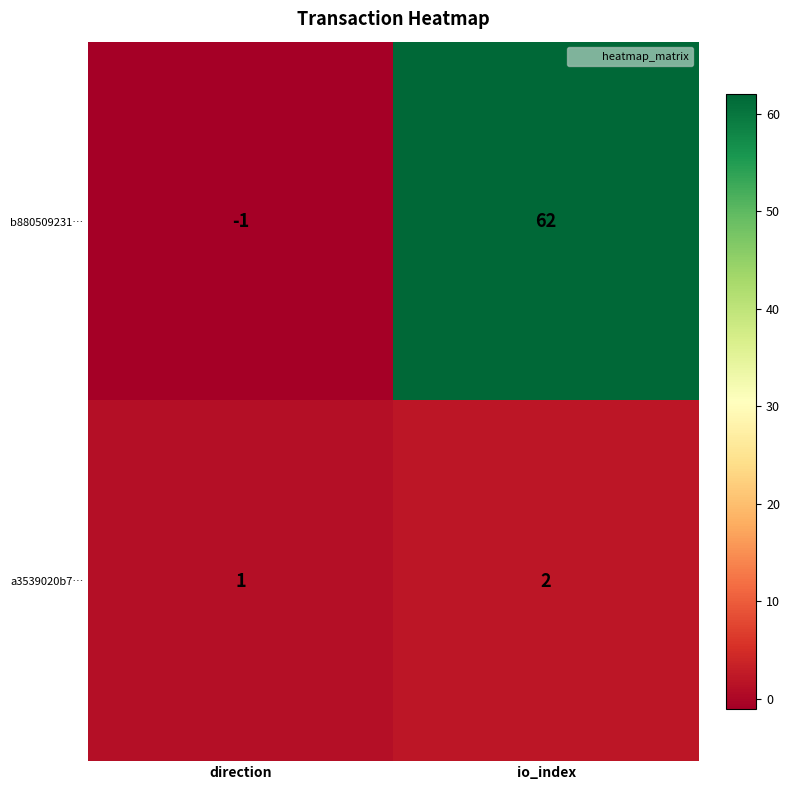

True or false: b880509231… has a value of -1 at direction.

True